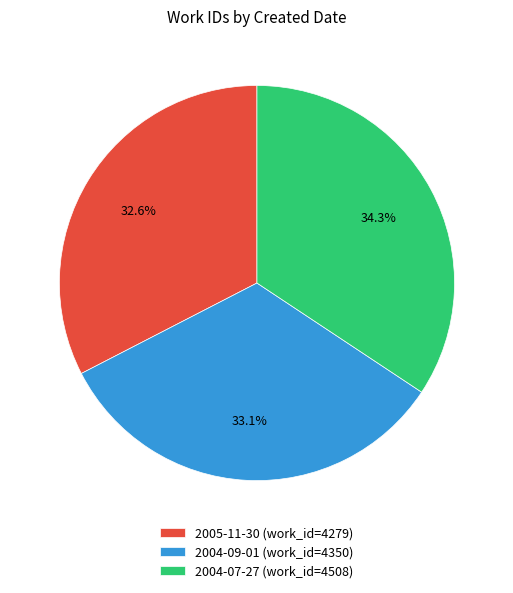

Which slice is the largest?

2004-07-27